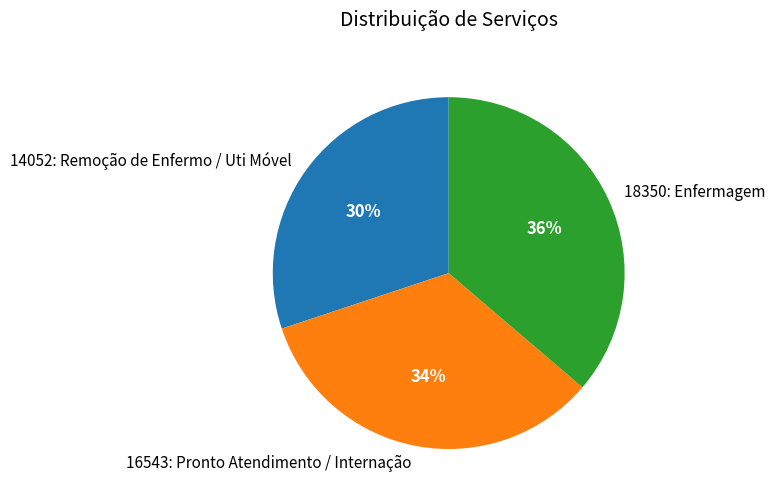

Which slice is the largest?

18350: Enfermagem